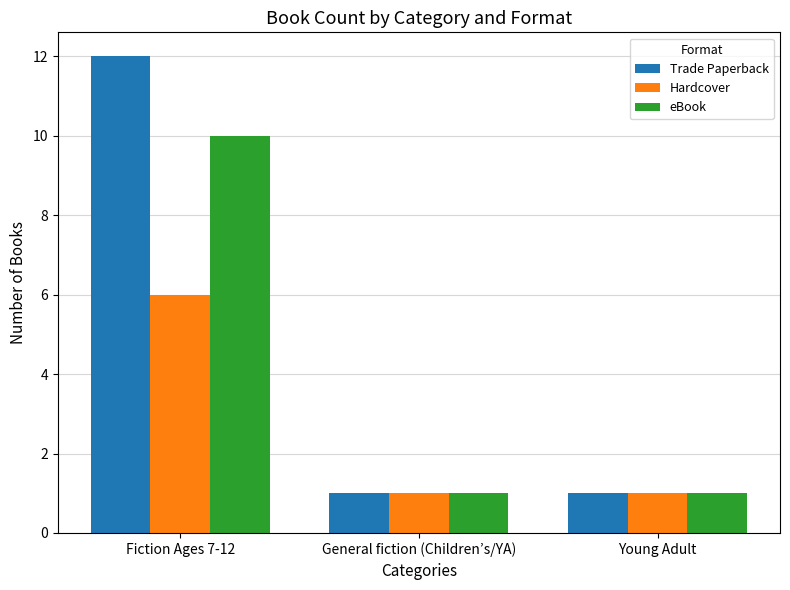

Reading left to right, list all the values displayed in this chart.

Trade Paperback: Fiction Ages 7-12=12	General fiction (Children’s/YA)=1	Young Adult=1
Hardcover: Fiction Ages 7-12=6	General fiction (Children’s/YA)=1	Young Adult=1
eBook: Fiction Ages 7-12=10	General fiction (Children’s/YA)=1	Young Adult=1